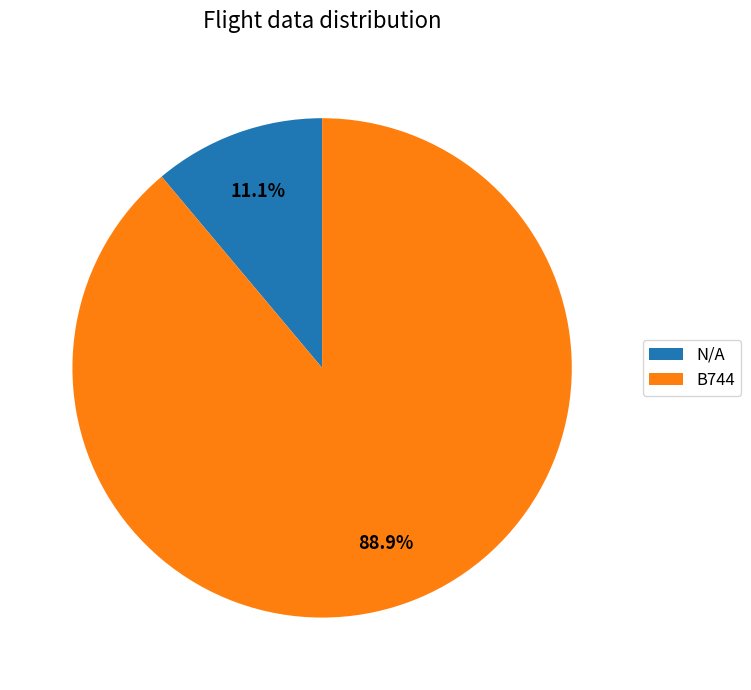

Is it true that B744 is 89% of the pie?

True